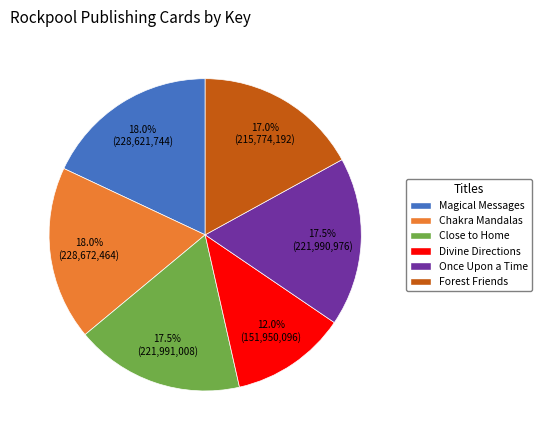

Is it true that Forest Friends is 17% of the pie?

True